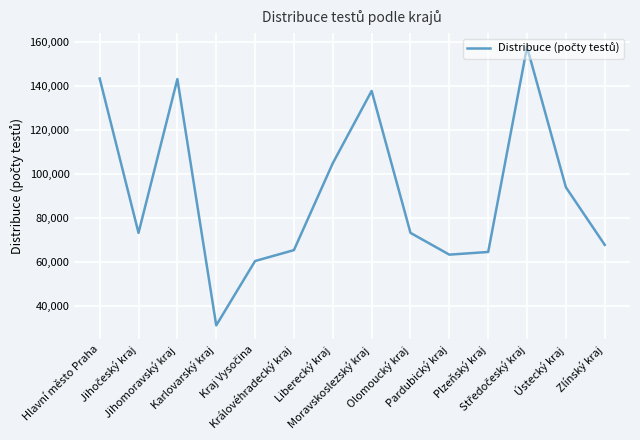

How many interior local peaks (higher than both neighbors) does the data have?

3